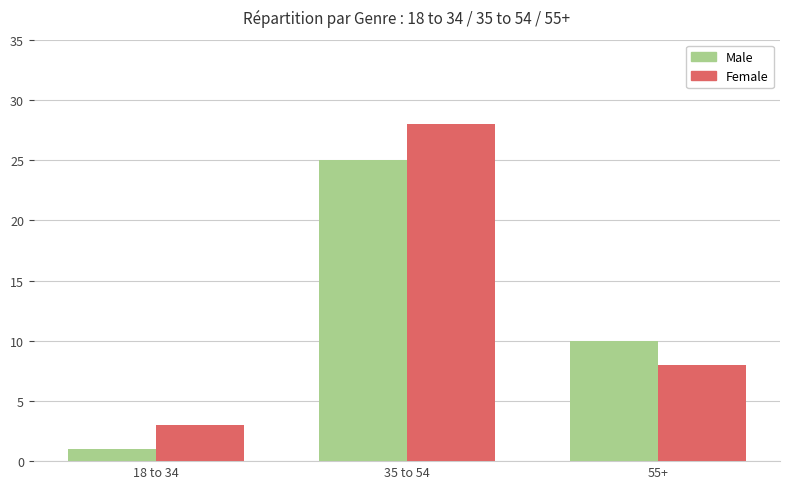

What is the value of the Female bar at the 3rd from the left?

8